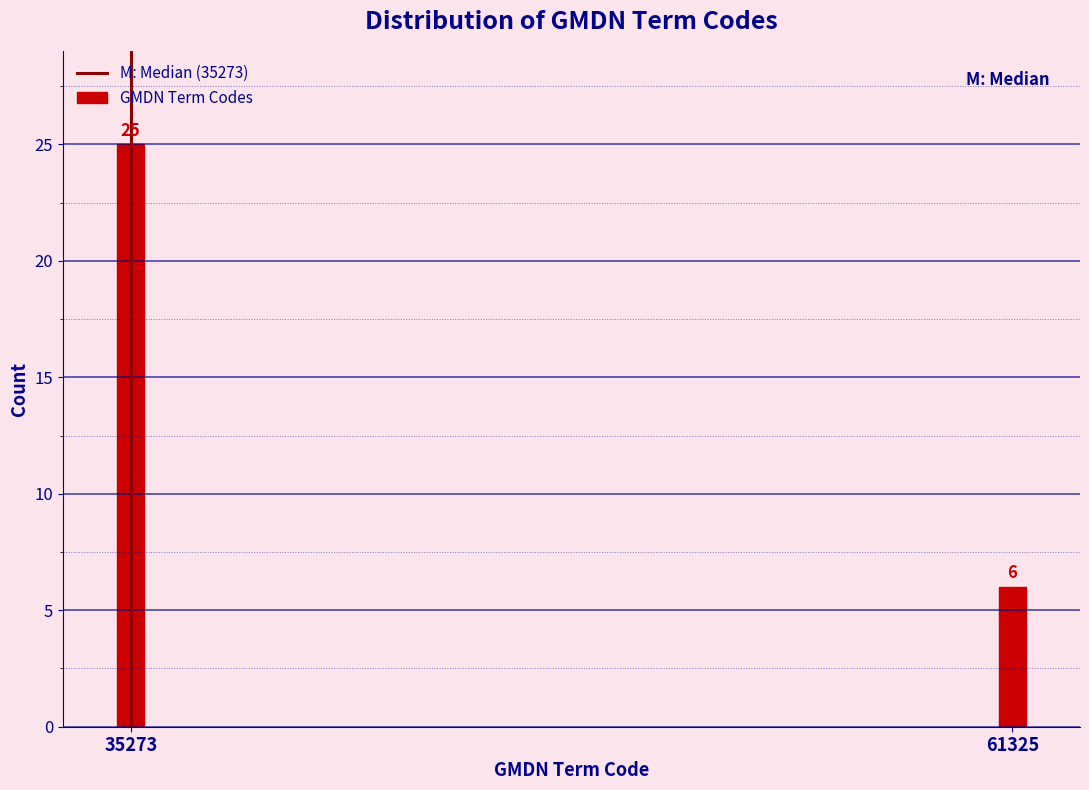

Reading right to left, extract all data points from this chart.

61325=6	35273=25